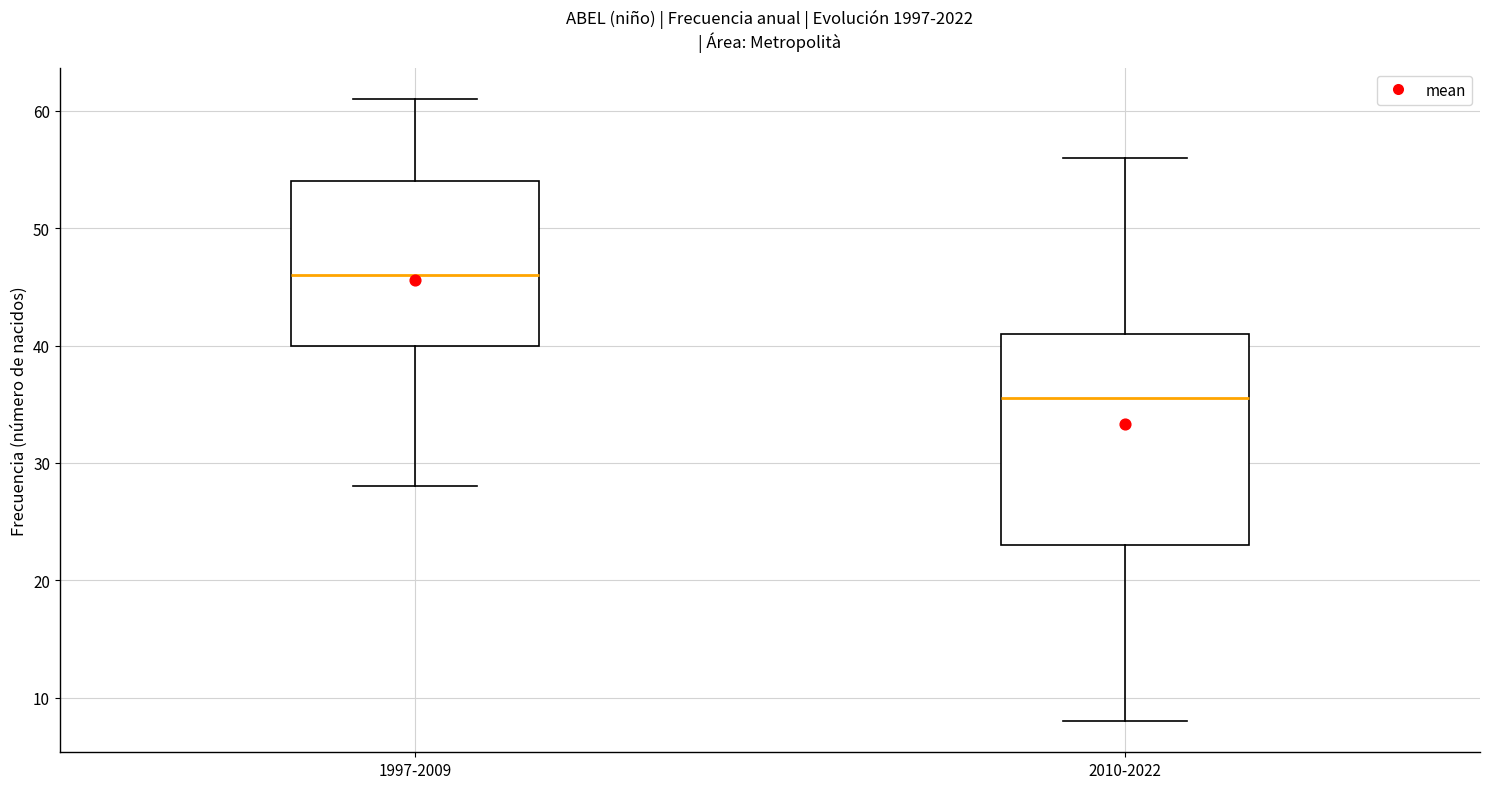

Reading left to right, transcribe this box plot: for each box, give where its median line is, the range the box spans, and where its two whiskers end, as read against the y-axis. The values are not printed on the chart, so give them approximately, as read against the axis.

1997-2009: median 46, box 40 to 54, whiskers 28 to 61
2010-2022: median 36, box 23 to 41, whiskers 8 to 56